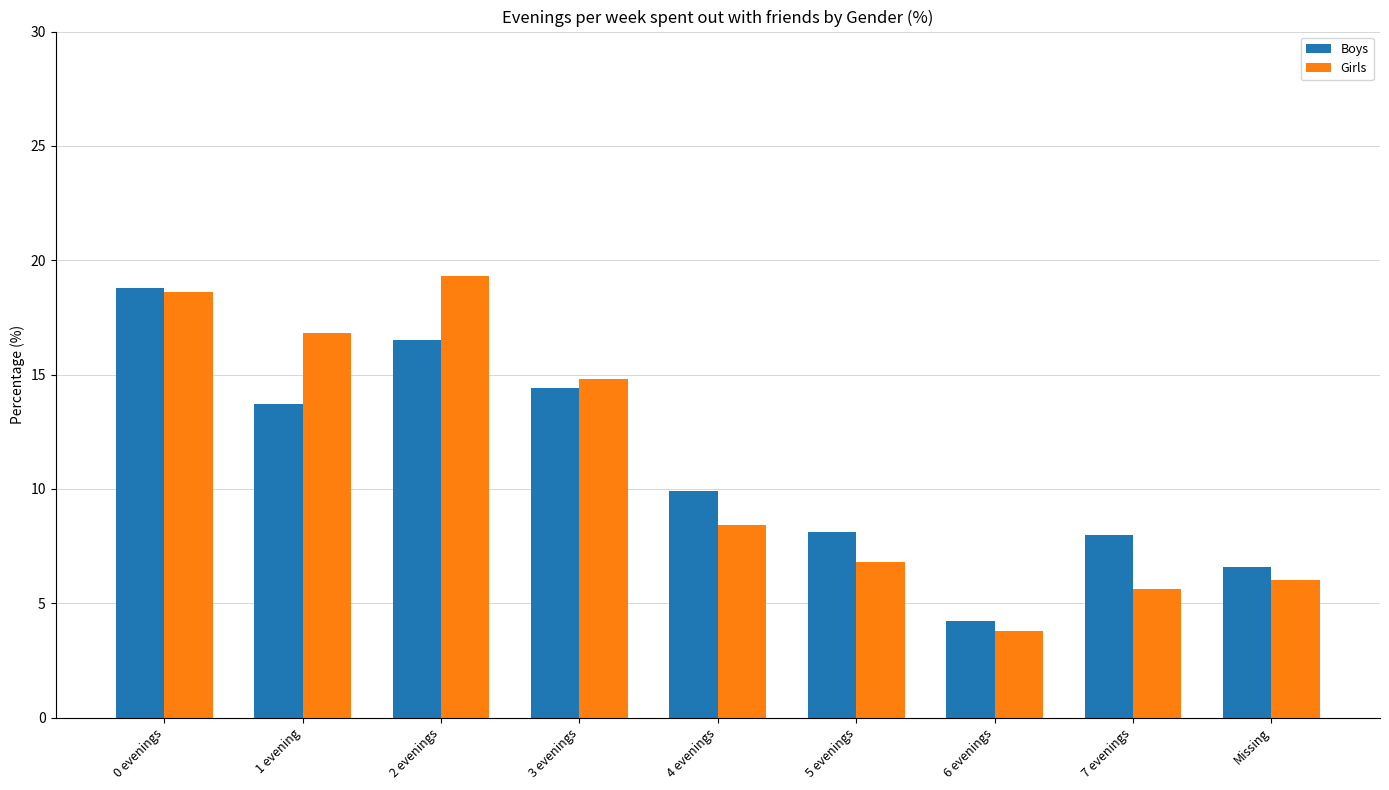

List the series in order of their peak value, lowest first.

Boys, Girls